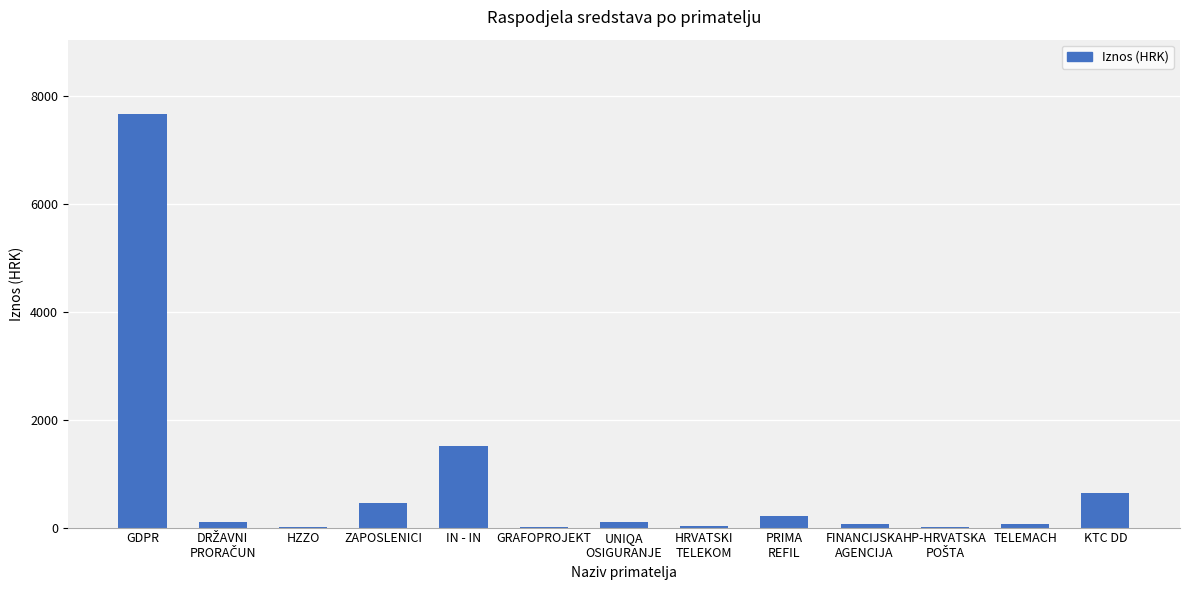

How many values exceed 96?

7